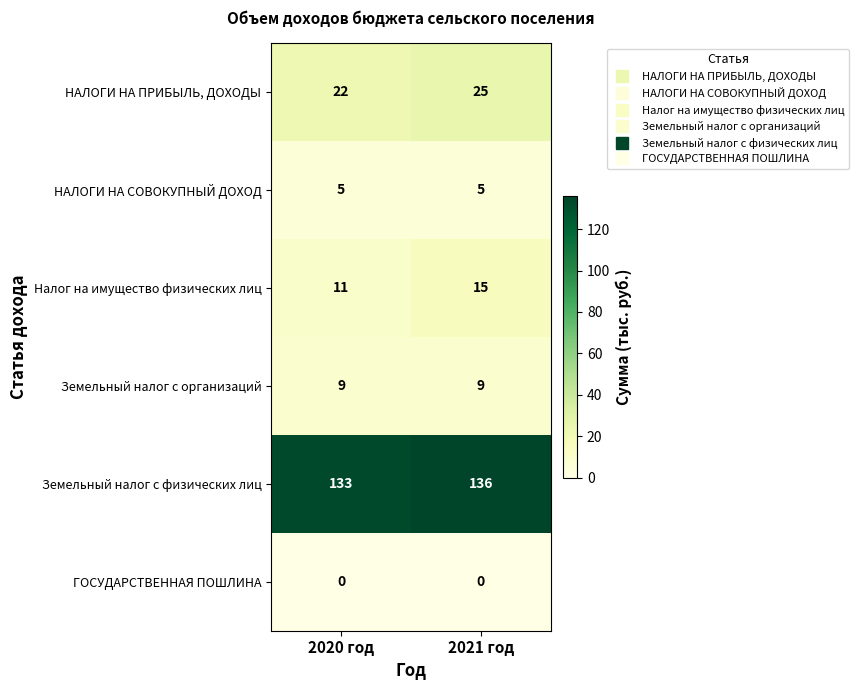

Which series has the largest range (max minus min)?

Налог на имущество физических лиц